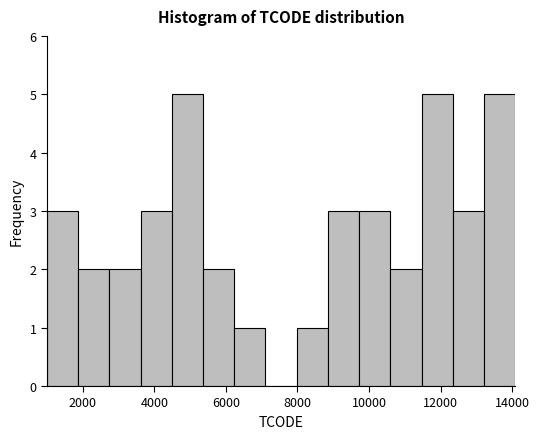

Reading left to right, list every bar in this chart as the range it spans on the x-axis followed by its height. Neither the bar edges nor the heights are printed on the chart, so give them approximately, as read against the axes.

1000 to 1800: 3
1800 to 2800: 2
2800 to 3600: 2
3600 to 4400: 3
4400 to 5400: 5
5400 to 6200: 2
6200 to 7200: 1
7200 to 8000: 0
8000 to 8800: 1
8800 to 9800: 3
9800 to 10600: 3
10600 to 11400: 2
11400 to 12400: 5
12400 to 13200: 3
13200 to 14000: 5